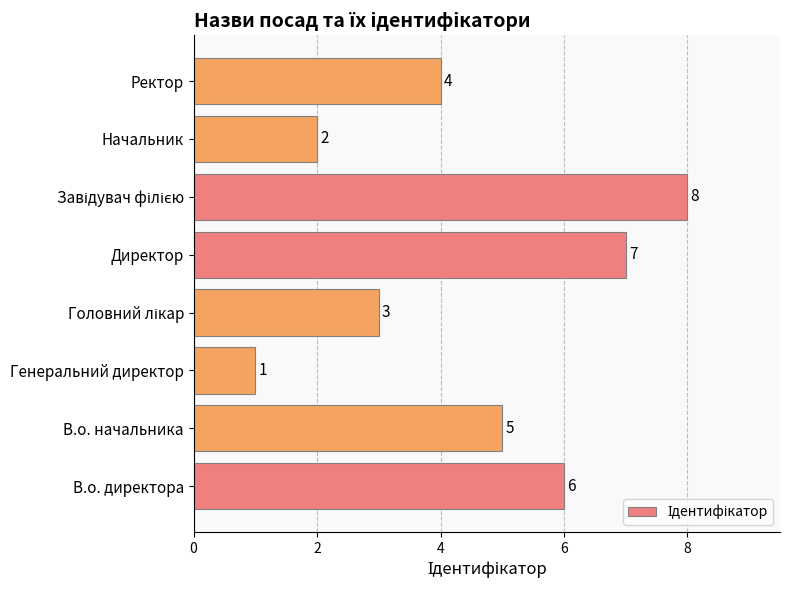

What is the maximum value shown in the chart?

8